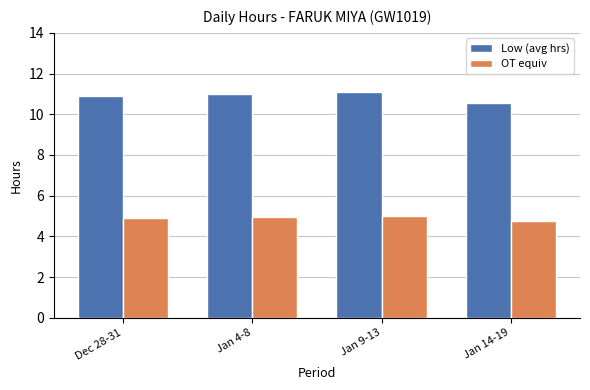

How many distinct data groups are displayed?

2